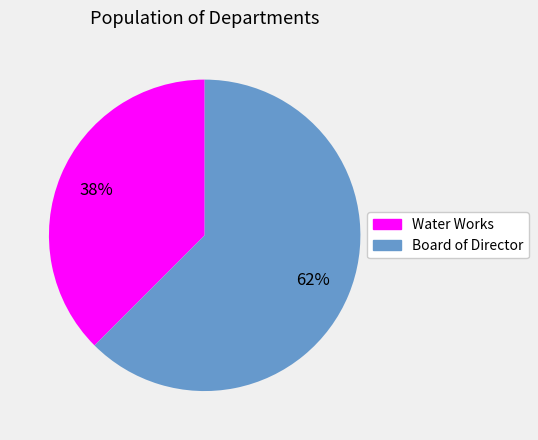

How many segments does this pie chart have?

2